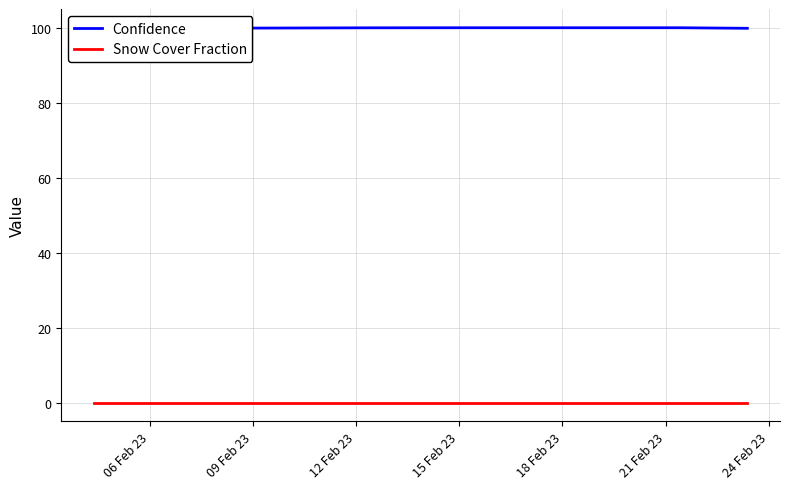

Which series has the widest spread of values?

Confidence